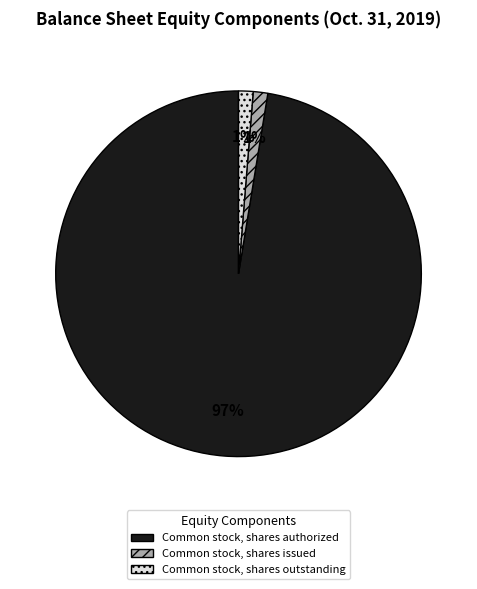

To the nearest percent, what is the average slice percentage?

33%